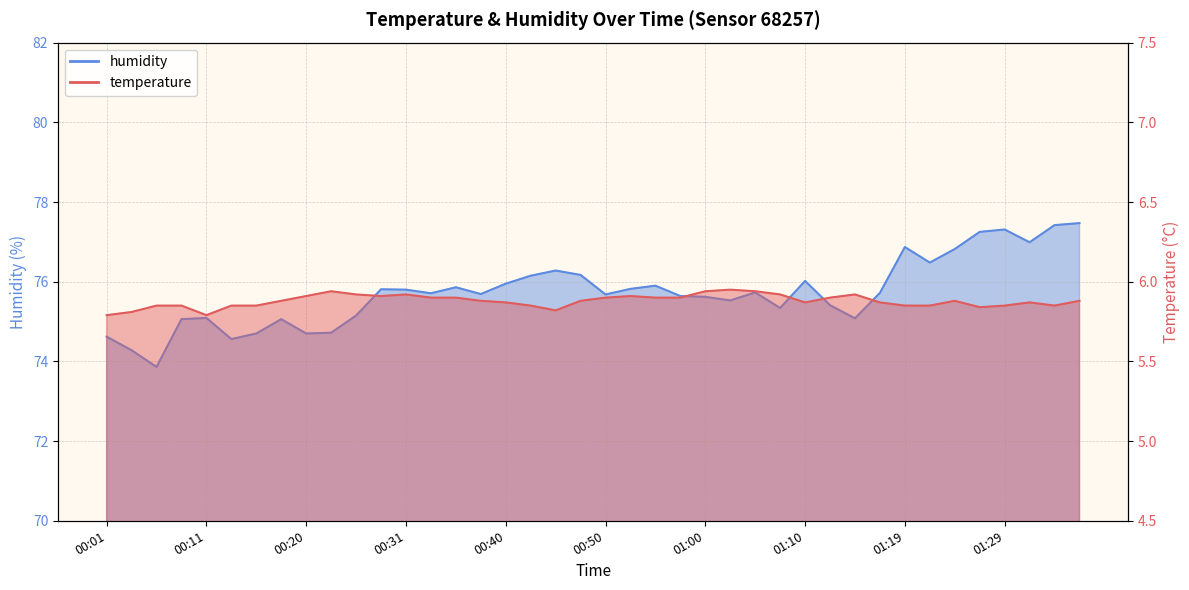

Reading left to right, list all the values displayed in this chart.

temperature: 00:01=5.8	00:03=5.8	00:06=5.8	00:08=5.8	00:11=5.8	00:13=5.8	00:16=5.8	00:18=5.9	00:20=5.9	00:23=5.9	00:25=5.9	00:28=5.9	00:31=5.9	00:33=5.9	00:35=5.9	00:38=5.9	00:40=5.9	00:43=5.8	00:45=5.8	00:48=5.9	00:50=5.9	00:53=5.9	00:55=5.9	00:57=5.9	01:00=5.9	01:02=6.0	01:05=5.9	01:07=5.9	01:10=5.9	01:12=5.9	01:14=5.9	01:17=5.9	01:19=5.8	01:22=5.8	01:24=5.9	01:27=5.8	01:29=5.8	01:32=5.9	01:34=5.8	01:36=5.9
humidity: 00:01=74.6	00:03=74.3	00:06=73.9	00:08=75.1	00:11=75.1	00:13=74.6	00:16=74.7	00:18=75.1	00:20=74.7	00:23=74.7	00:25=75.2	00:28=75.8	00:31=75.8	00:33=75.7	00:35=75.9	00:38=75.7	00:40=76.0	00:43=76.2	00:45=76.3	00:48=76.2	00:50=75.7	00:53=75.8	00:55=75.9	00:57=75.6	01:00=75.6	01:02=75.5	01:05=75.7	01:07=75.3	01:10=76.0	01:12=75.4	01:14=75.1	01:17=75.7	01:19=76.9	01:22=76.5	01:24=76.8	01:27=77.2	01:29=77.3	01:32=77.0	01:34=77.4	01:36=77.5